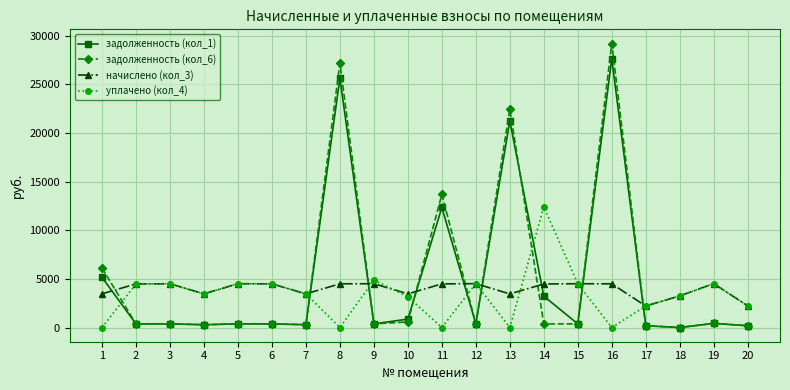

What is the difference between the maximum and second lowest values in the задолженность (кол_1) series?

27442.4